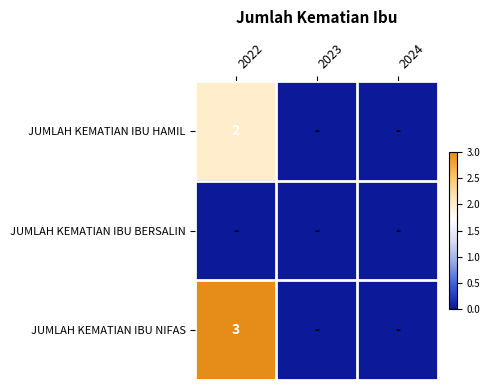

The JUMLAH KEMATIAN IBU HAMIL series shows 1 at 2022. True or false?

False